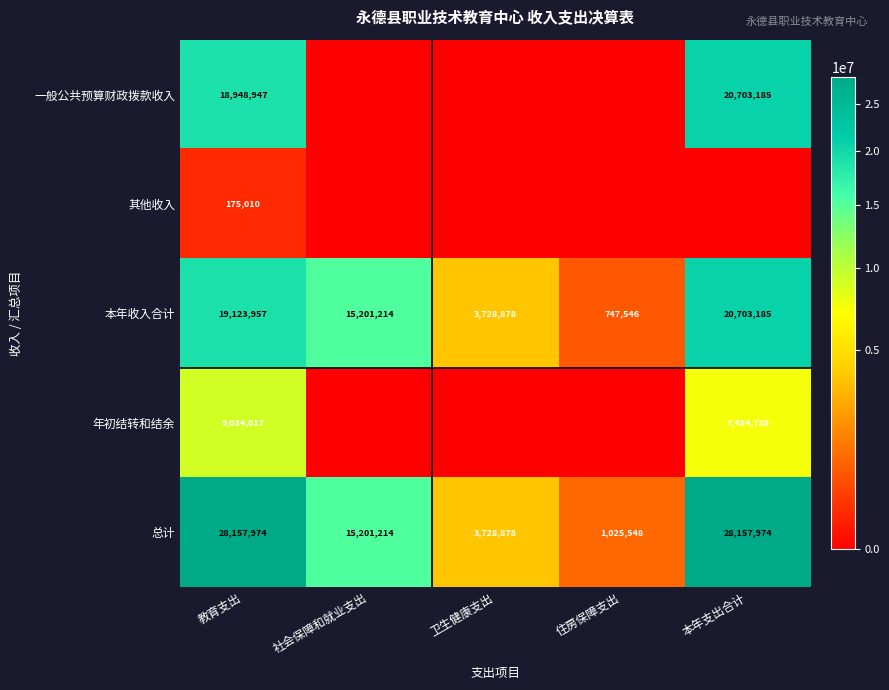

Is it true that 本年收入合计 equals 31390788 at 本年支出合计?

False